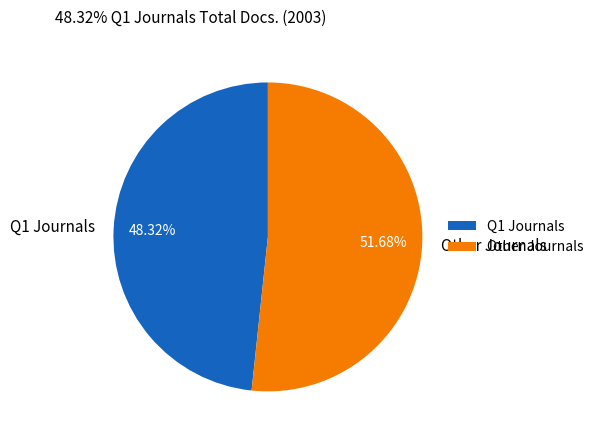

Combined, do Q1 Journals and Other Journals account for over 50%?

Yes